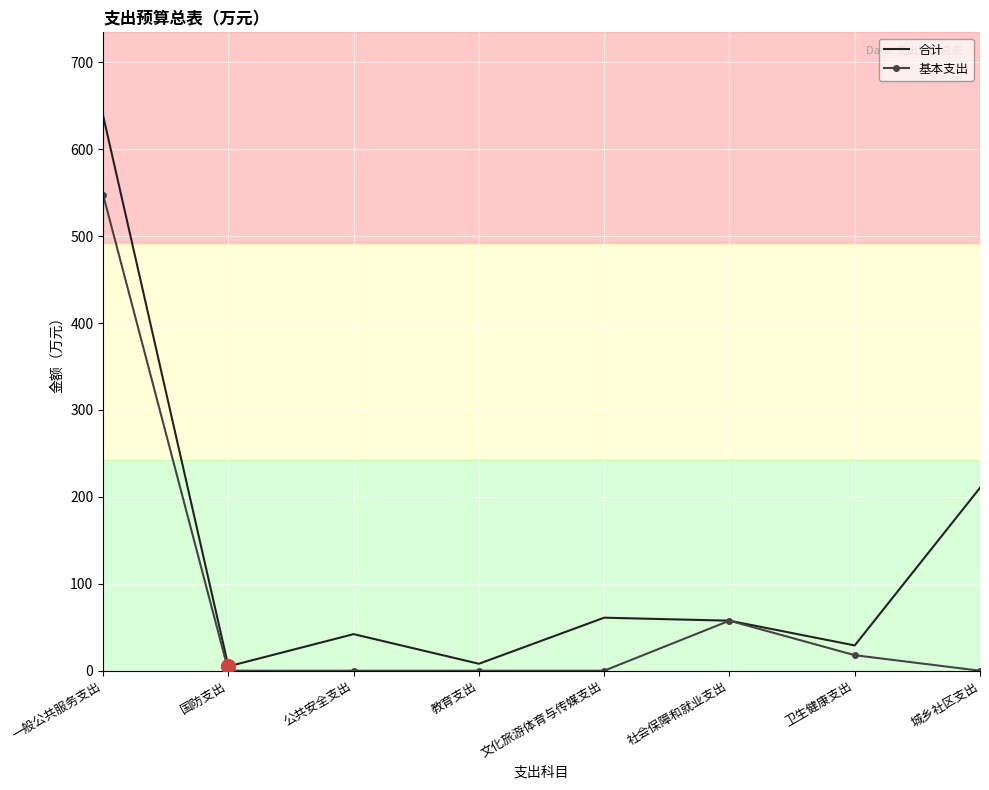

List the series in order of their peak value, lowest first.

基本支出, 合计